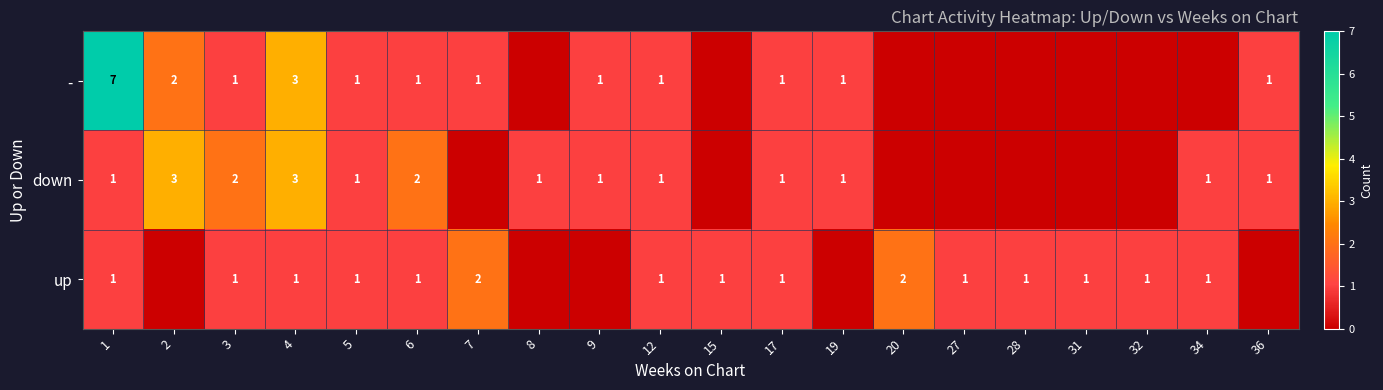

The value of - at 2 is 2. True or false?

True